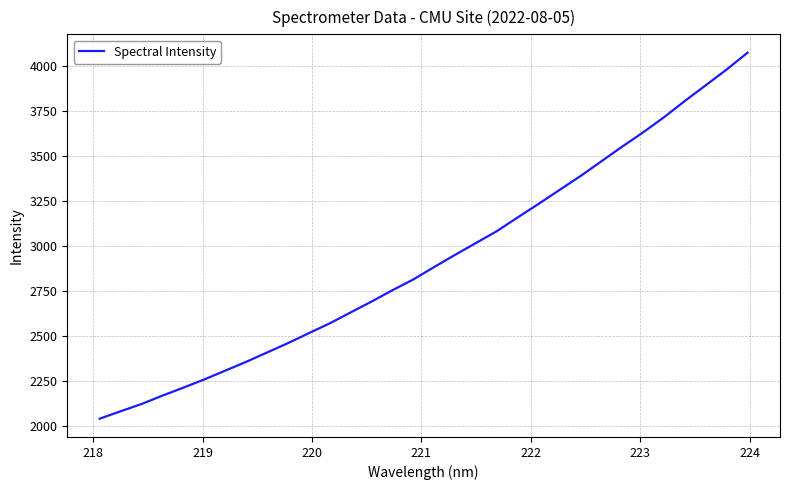

What is the minimum value shown in the chart?

2038.0